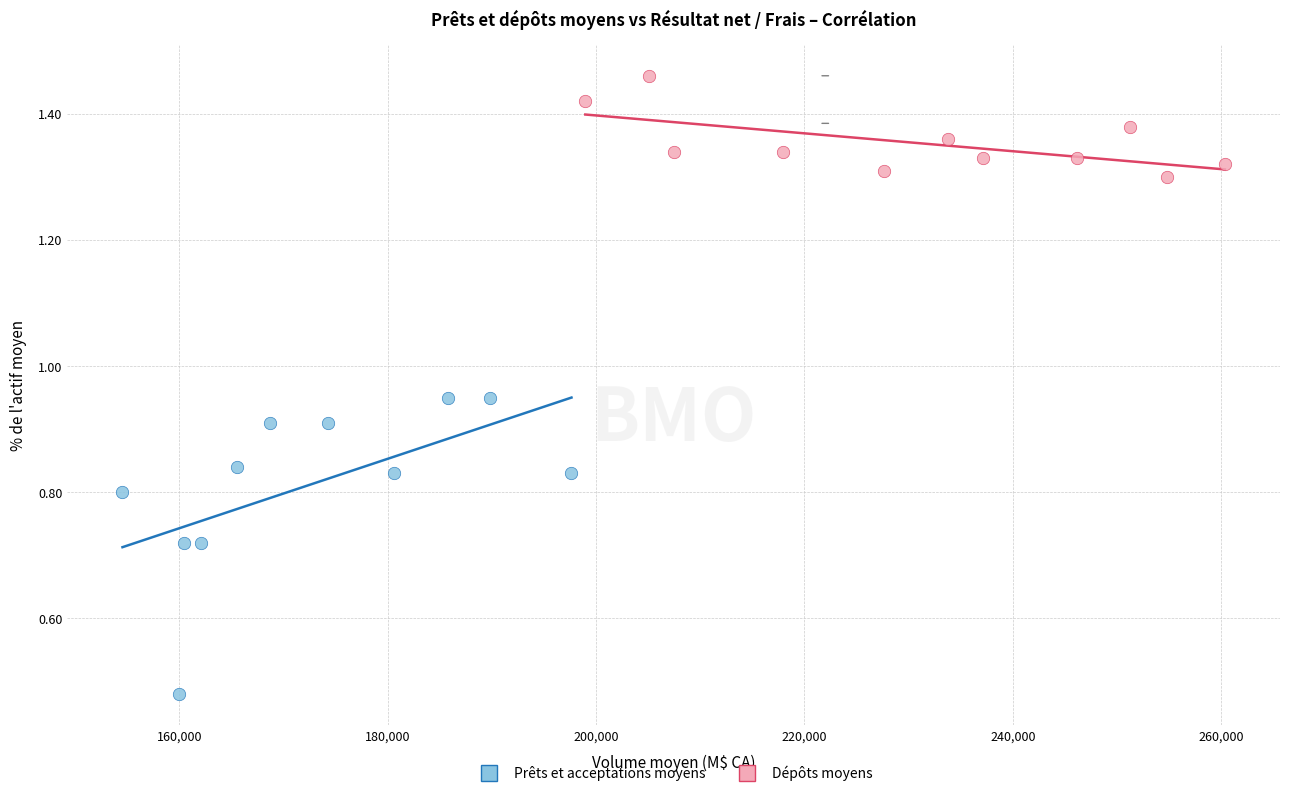

Which series contains the highest Y value?

Dépôts moyens